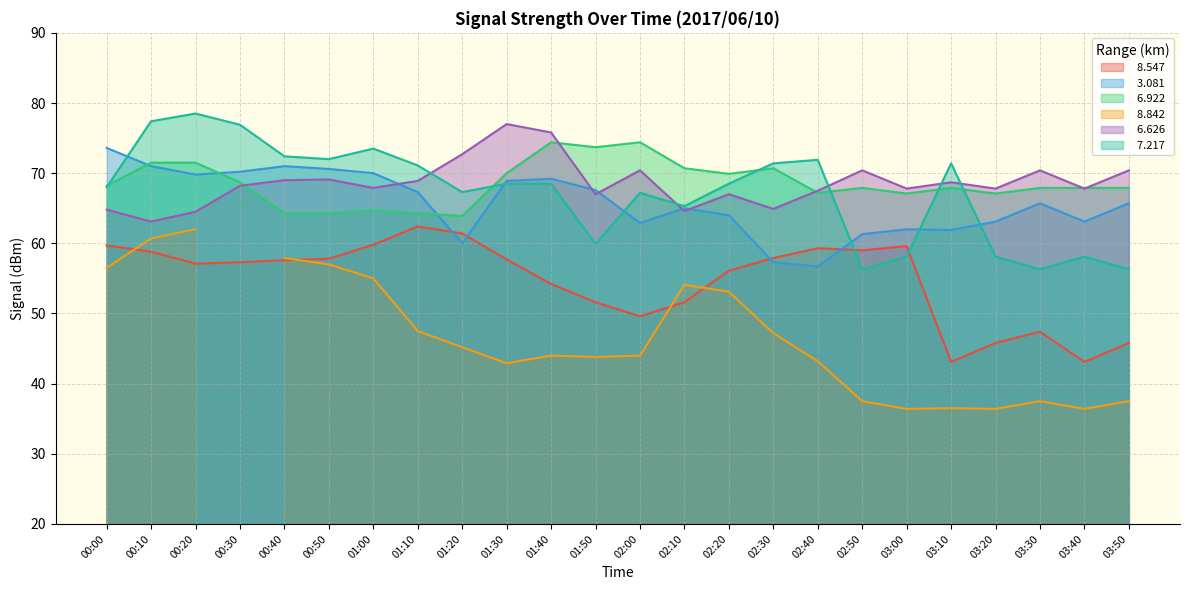

At which category does   3.081 reach its first local peak?

00:40